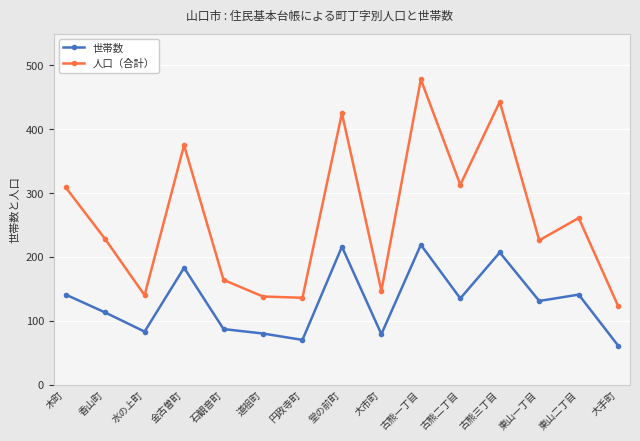

True or false: 世帯数 and 人口（合計） cross at least once.

False